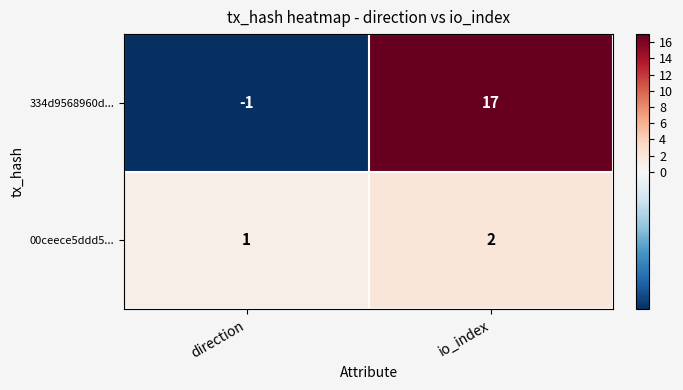

What is the sum of the 334d9568960d... values at io_index and direction?

16